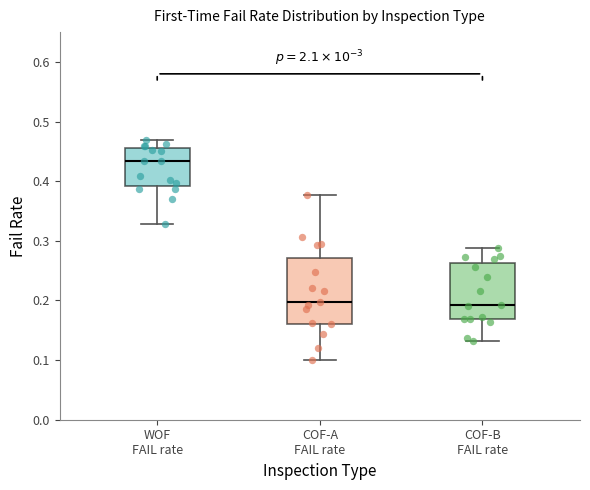

Reading left to right, read every box against the y-axis: the position of its median line, the range the box covers, and the ends of its whiskers. The values are not printed on the chart, so give them approximately, as read against the axis.

WOF FAIL rate: median 0.43, box 0.39 to 0.46, whiskers 0.33 to 0.47
COF-A FAIL rate: median 0.20, box 0.16 to 0.27, whiskers 0.10 to 0.38
COF-B FAIL rate: median 0.19, box 0.17 to 0.26, whiskers 0.13 to 0.29